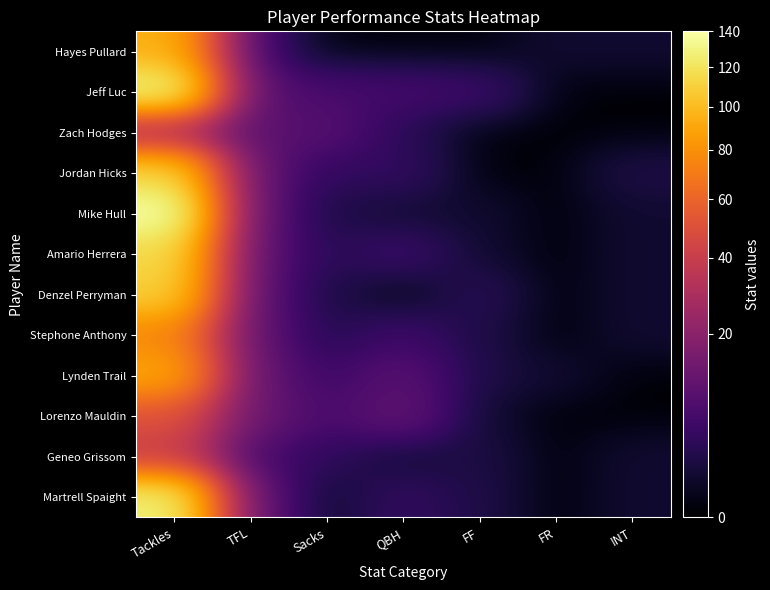

At which category does the chart reach its minimum across all series?

Sacks